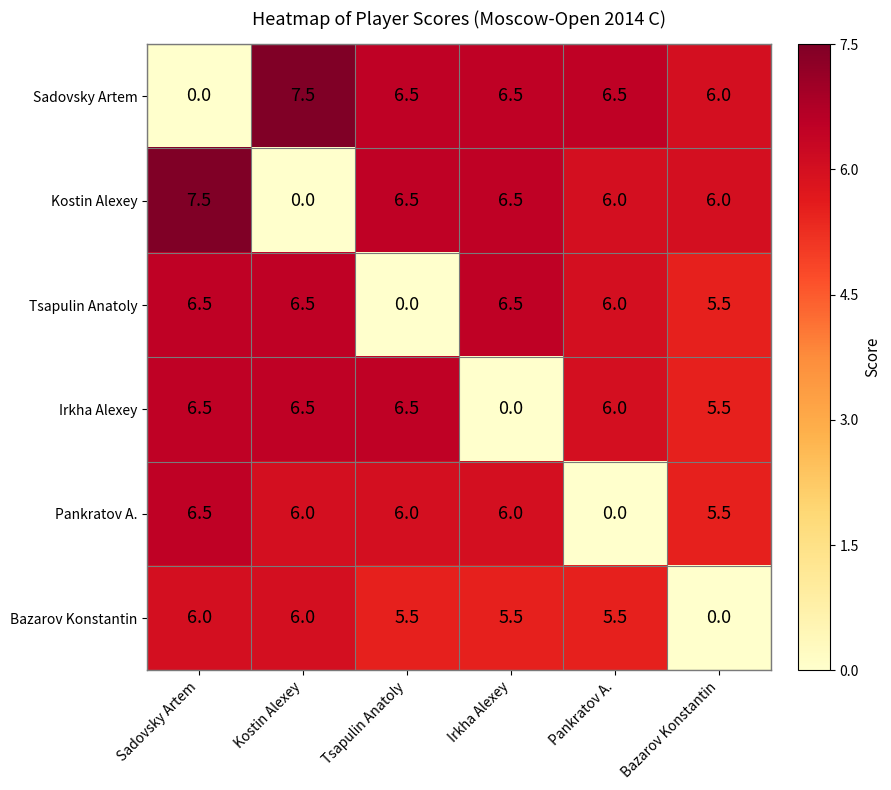

What is the total value across all series at Kostin Alexey?

32.5